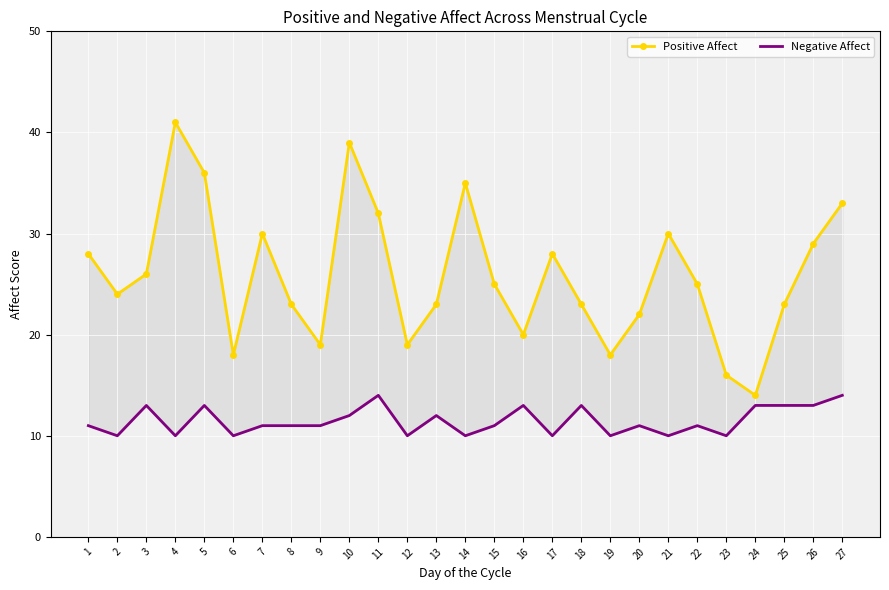

Reading left to right, transcribe all the data shown in this chart.

Positive Affect: 1=28	2=24	3=26	4=41	5=36	6=18	7=30	8=23	9=19	10=39	11=32	12=19	13=23	14=35	15=25	16=20	17=28	18=23	19=18	20=22	21=30	22=25	23=16	24=14	25=23	26=29	27=33
Negative Affect: 1=11	2=10	3=13	4=10	5=13	6=10	7=11	8=11	9=11	10=12	11=14	12=10	13=12	14=10	15=11	16=13	17=10	18=13	19=10	20=11	21=10	22=11	23=10	24=13	25=13	26=13	27=14